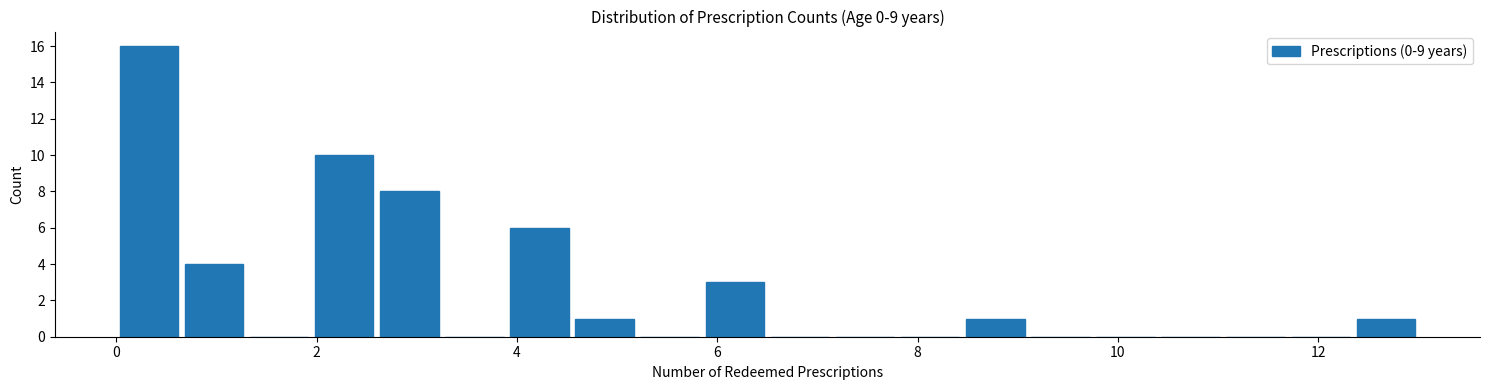

Read against the x-axis, roughly where is the centre of the tallest bar?

0.4